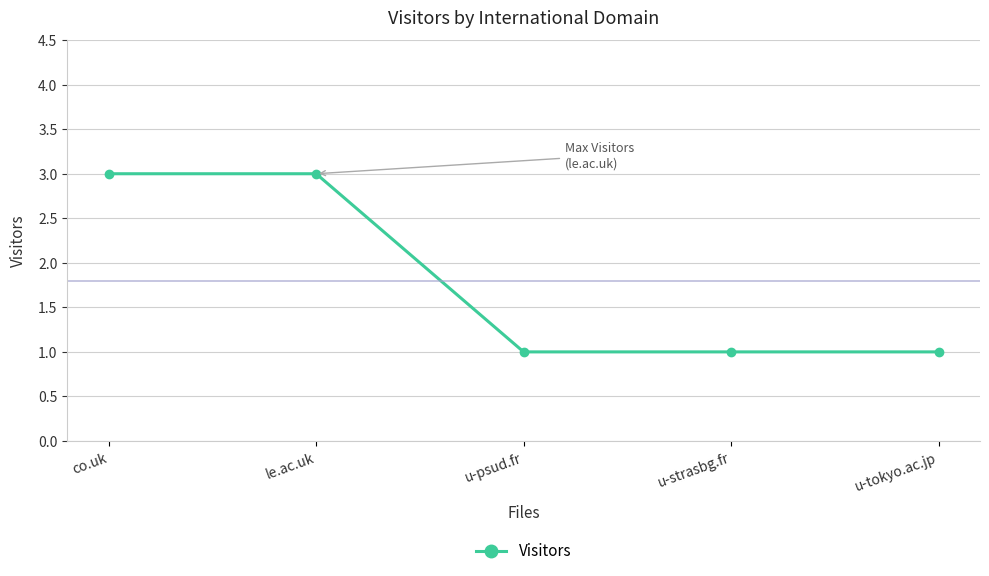

Reading left to right, list all the values displayed in this chart.

3	3	1	1	1